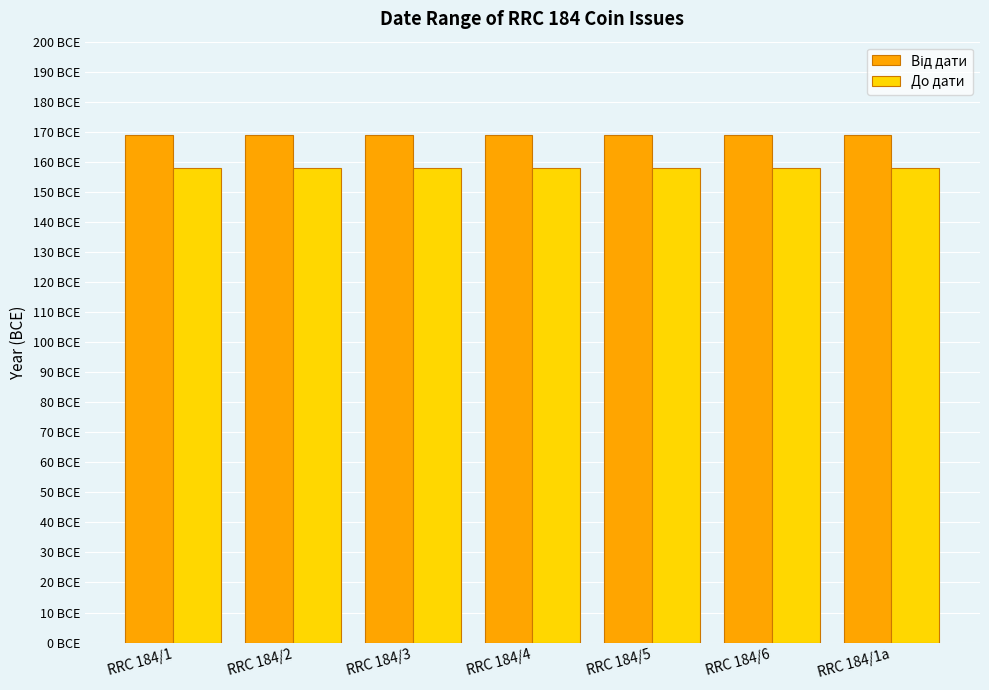

Are the bars grouped side by side (vs. stacked)?

Yes